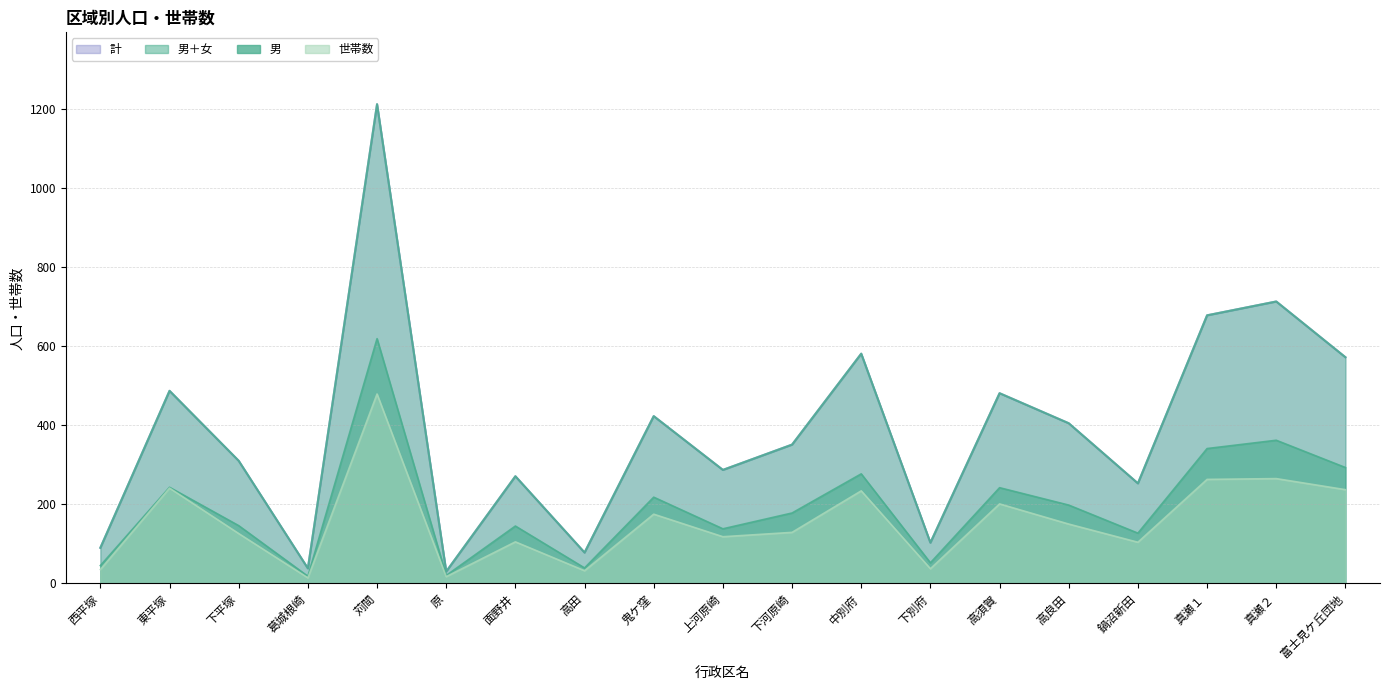

What is the value of the 計 point at the 4th from the left?

38